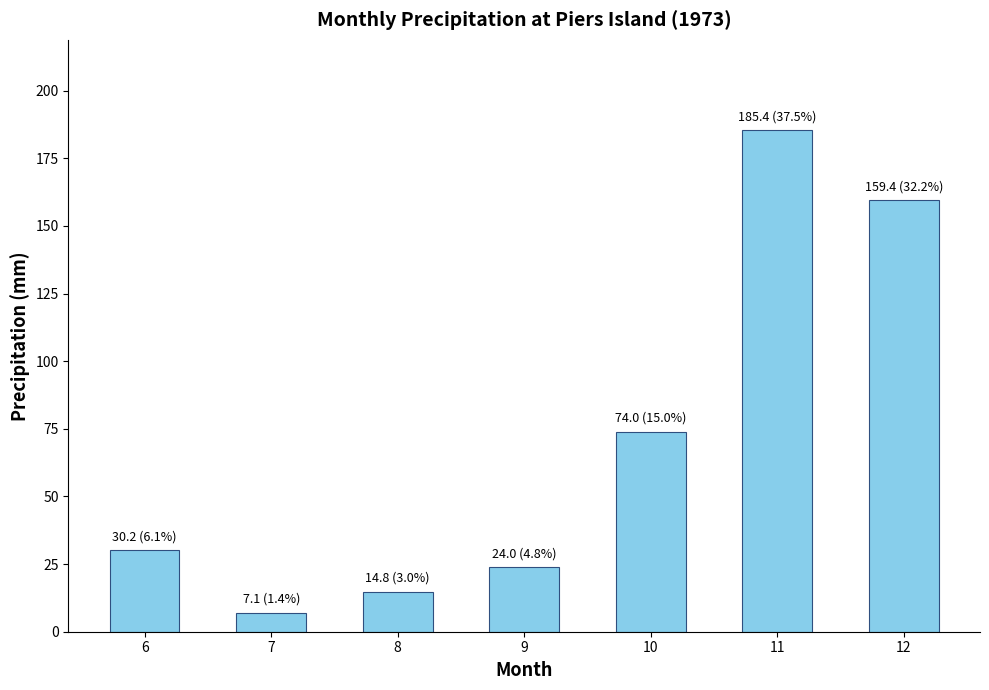

What is the change in value from 7 to 10?

+66.9